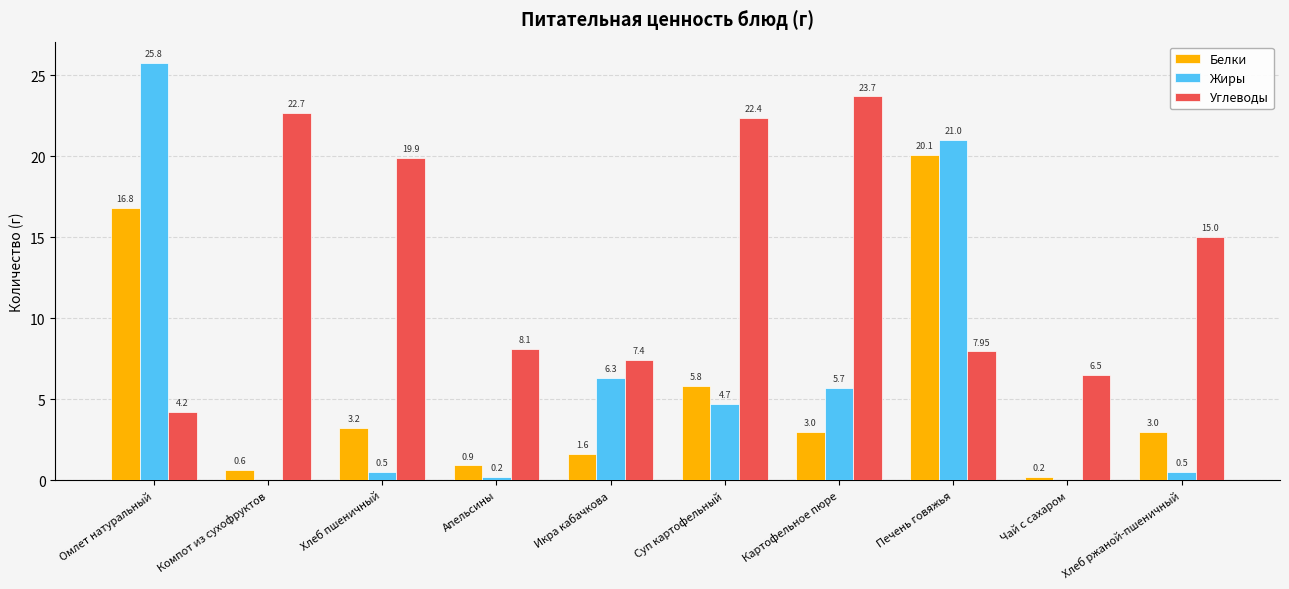

Read the Жиры value at Икра кабачкова.

6.3